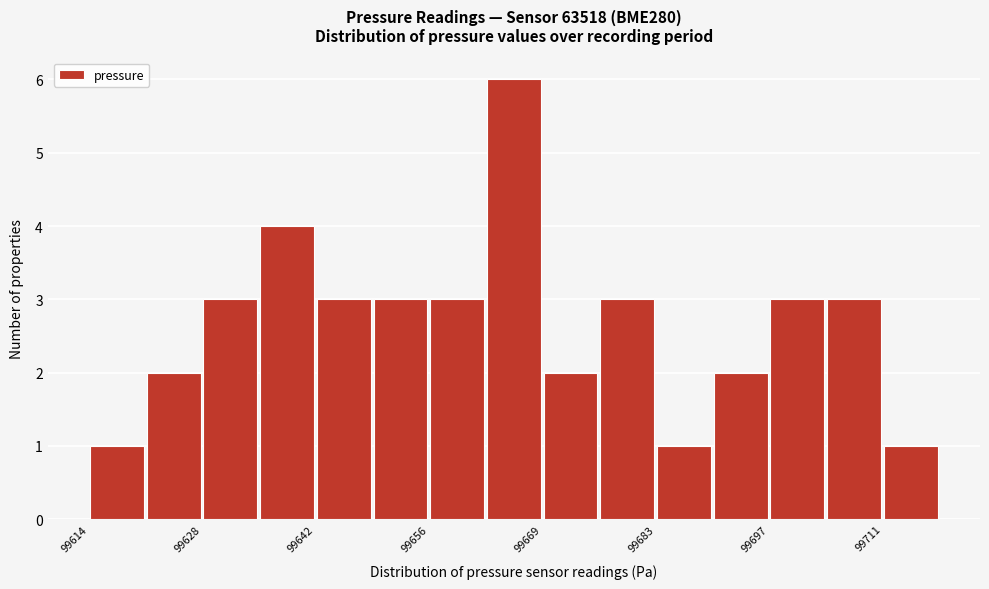

Read against the x-axis, roughly where is the centre of the tallest bar?

99666